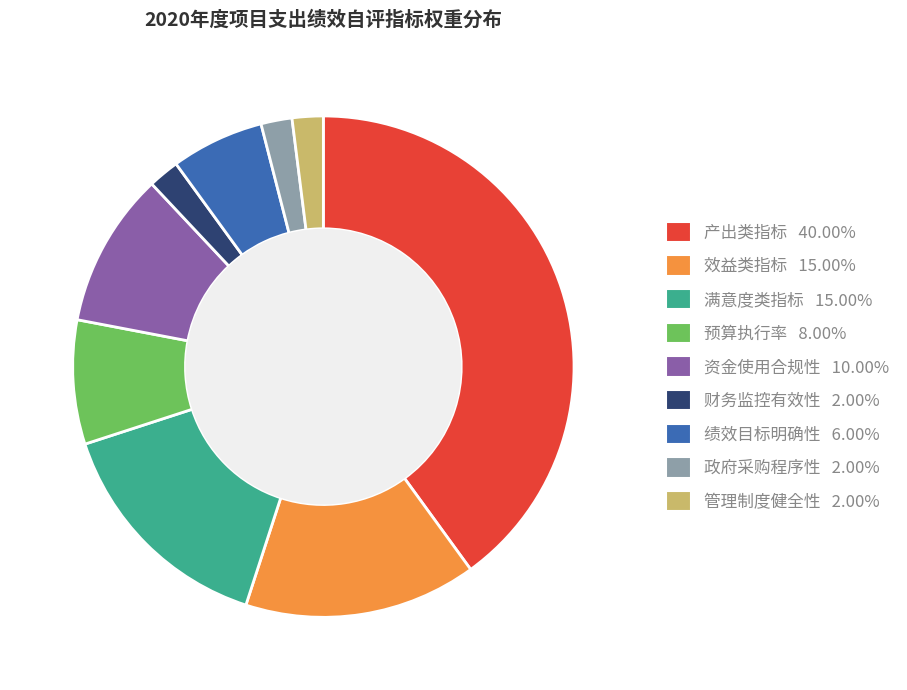

Count the number of slices in the pie.

9